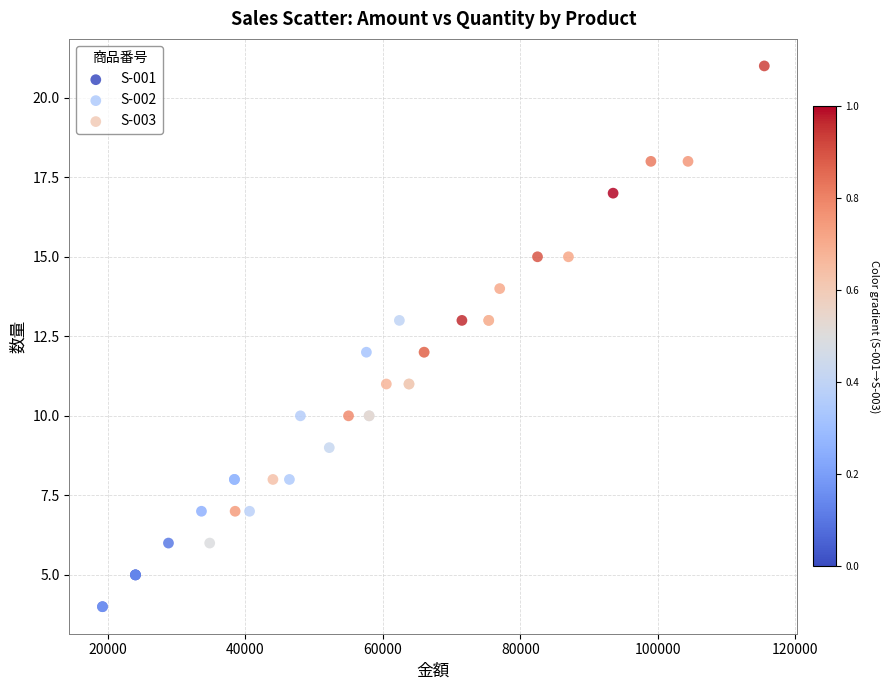

Which series contains the lowest Y value?

S-001